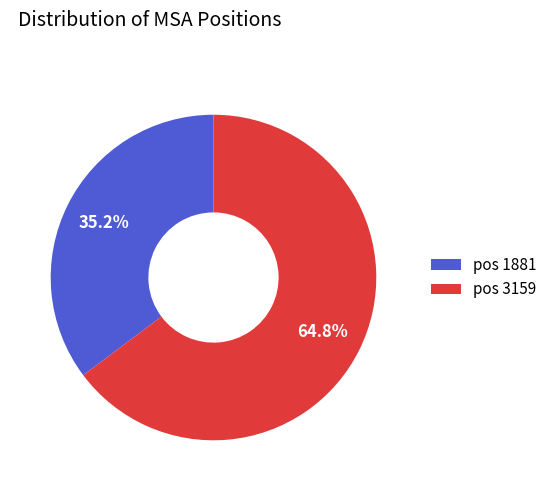

What is the total percentage of pos 3159 and pos 1881?

100.0%